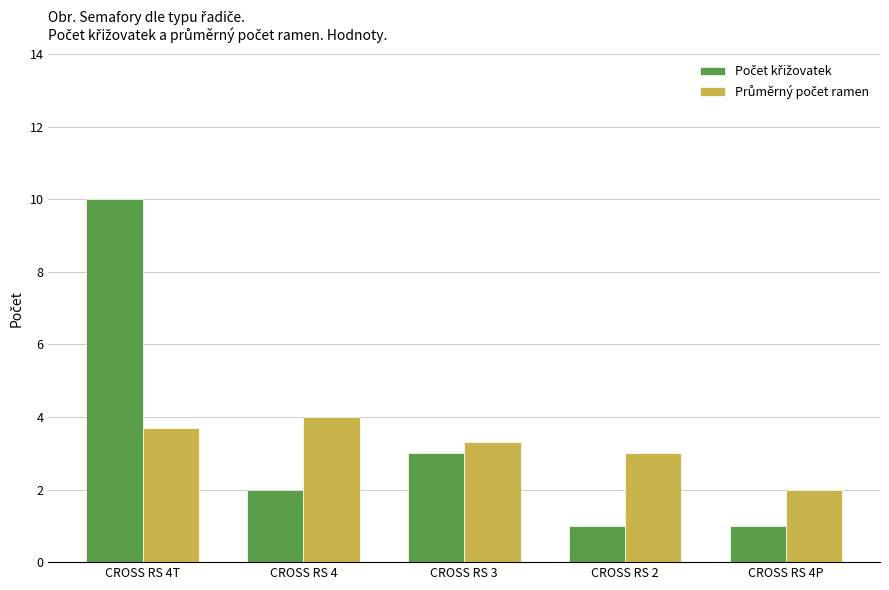

What is the difference between the highest and lowest values at CROSS RS 3?

0.3